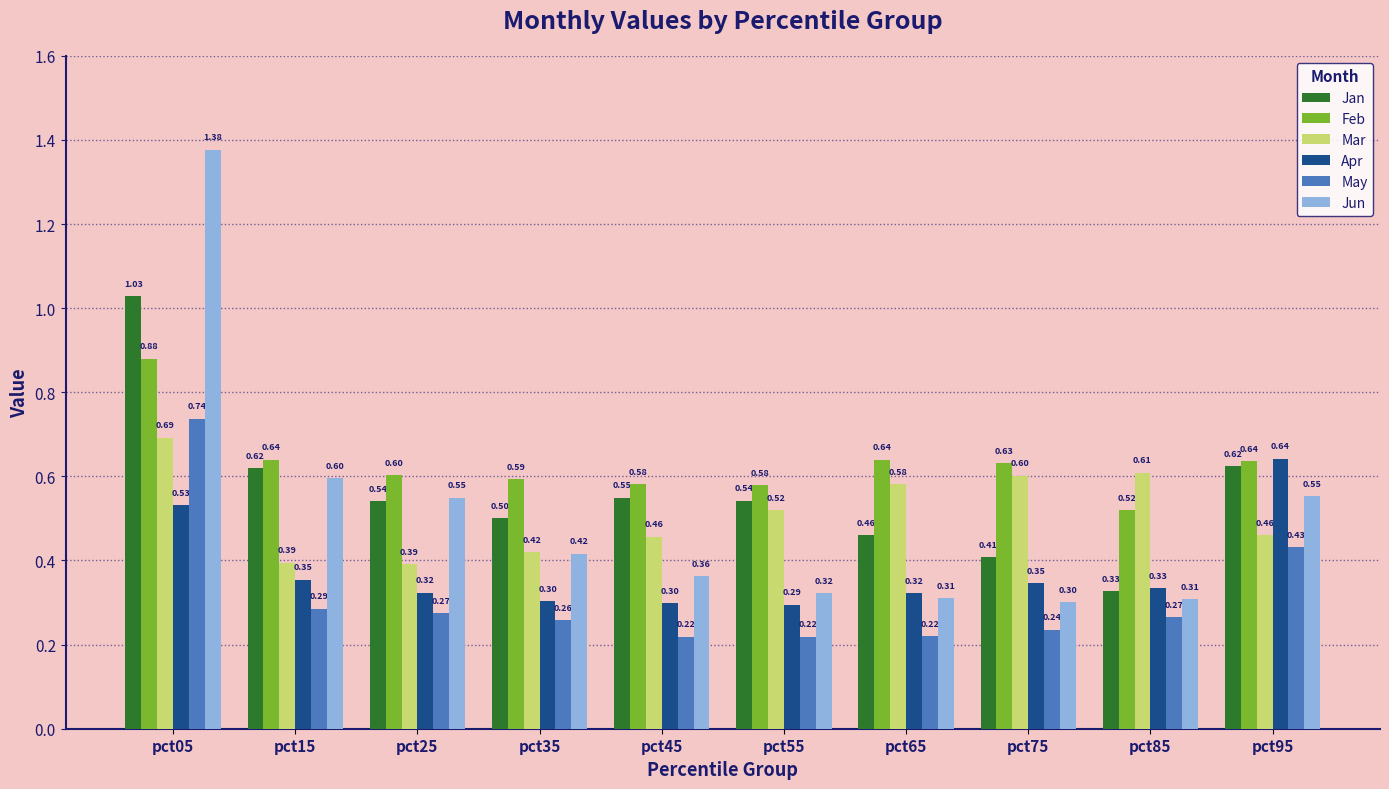

Is it true that Feb equals 0.8 at pct85?

False